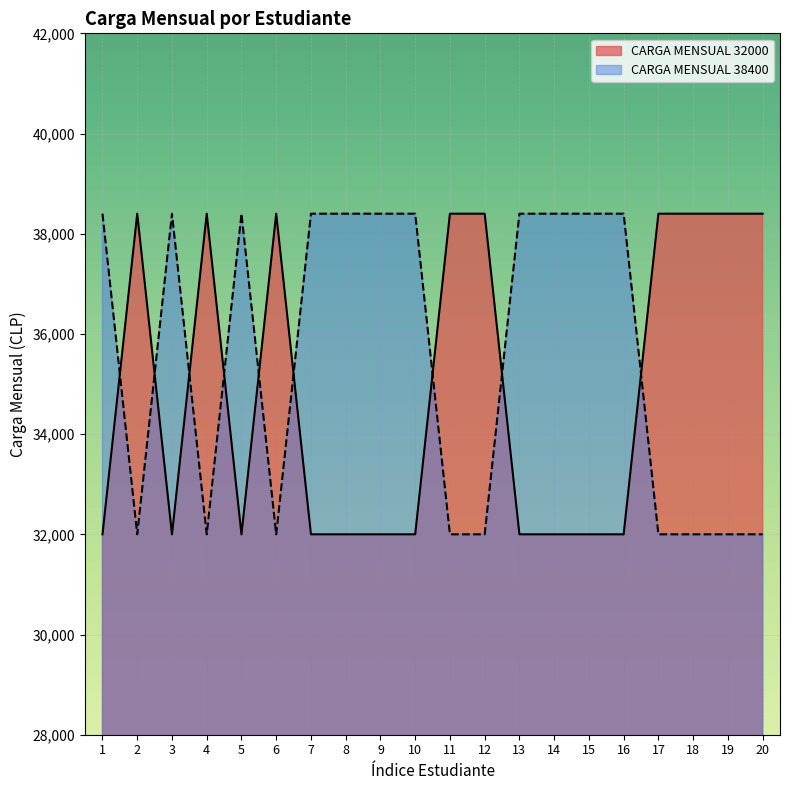

Which has a higher value, 4 or 14?

4